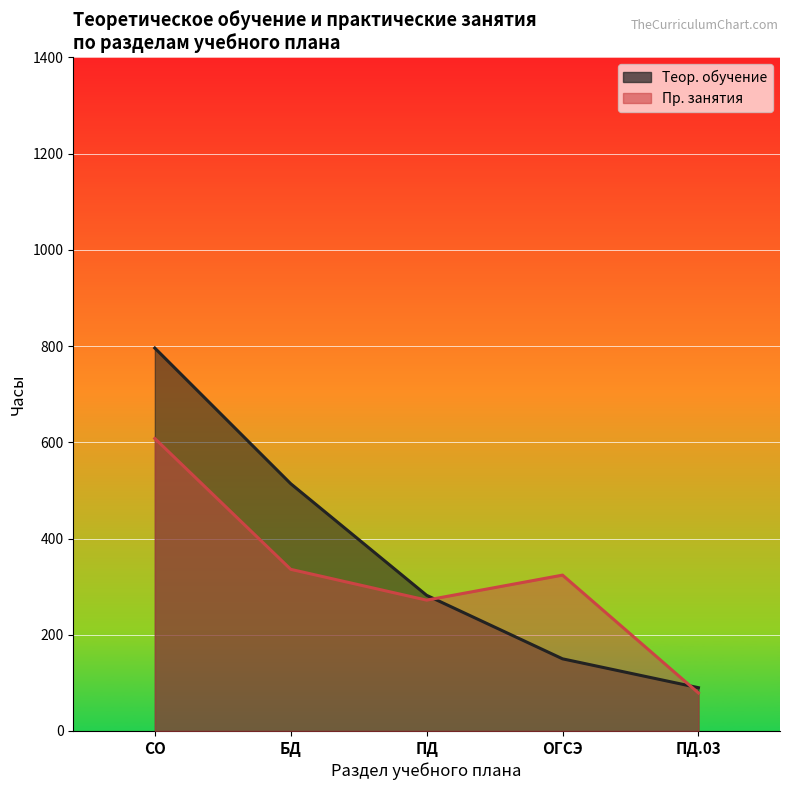

Which label corresponds to the largest value in the chart?

СО